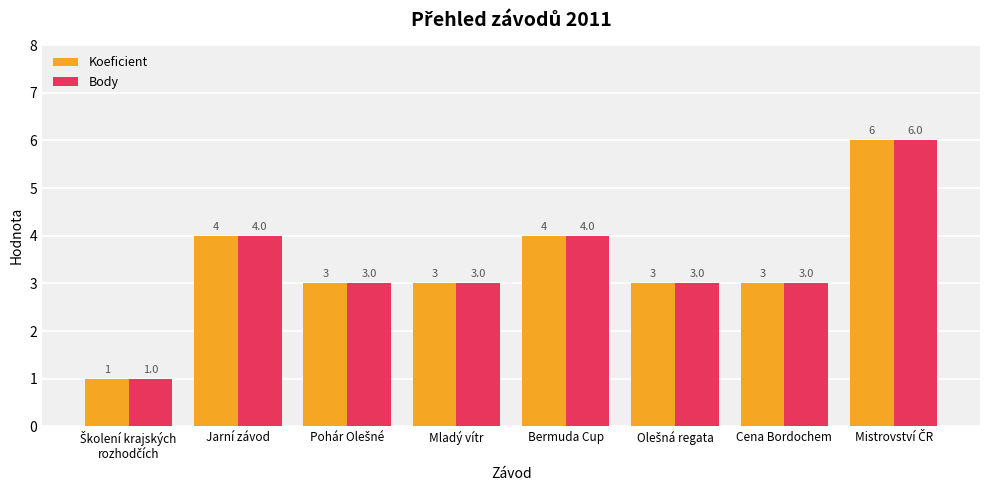

How many bars are there in each group?

2